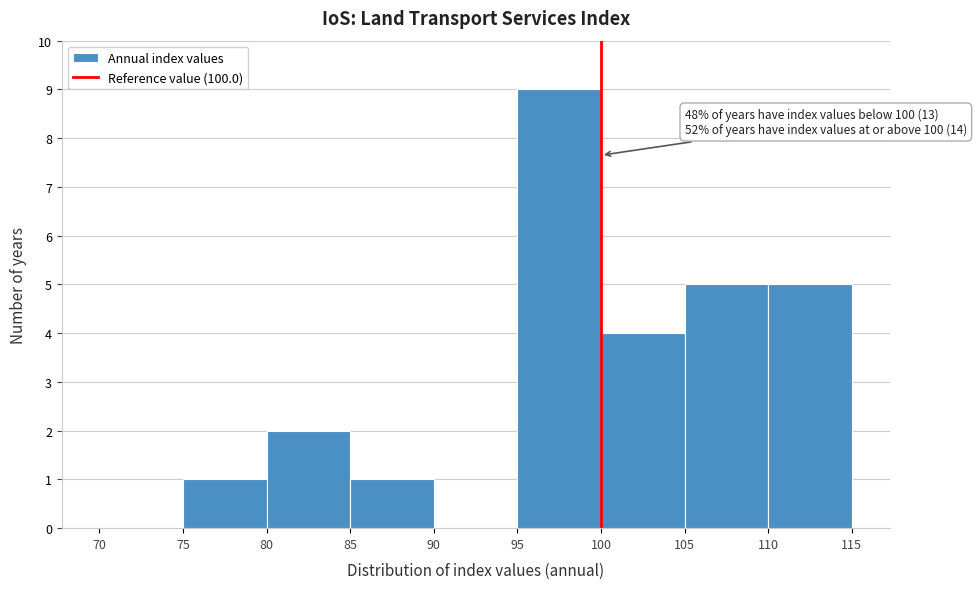

Which range on the x-axis has the tallest bar?

95 to 100